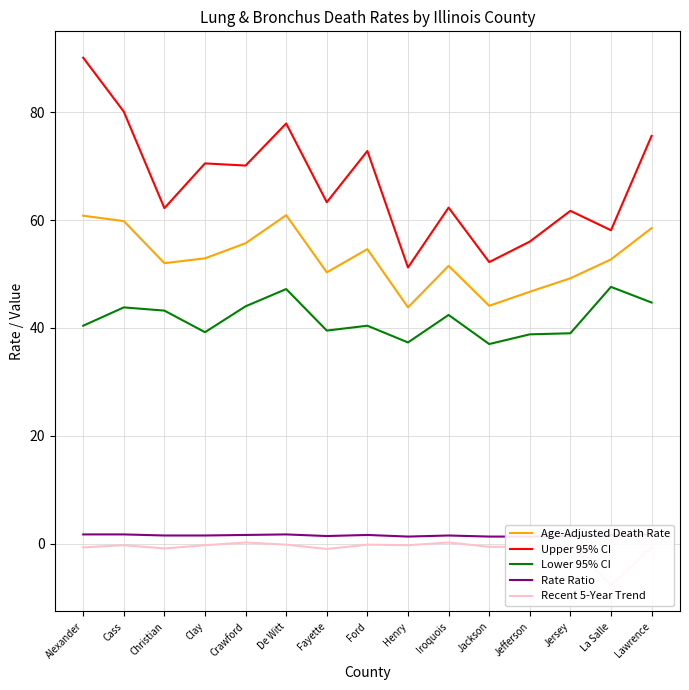

In Rate Ratio, how many points are lower than both neighbors (excluding endpoints)?

2